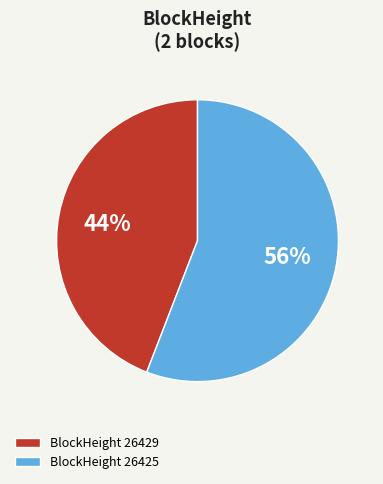

Is the sum of BlockHeight 26429 and BlockHeight 26425 greater than half?

Yes